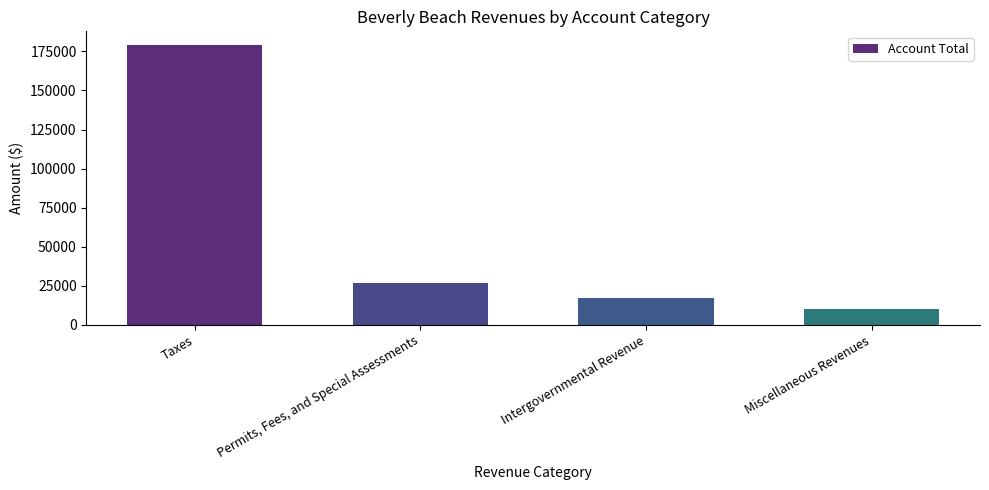

What is the label of the 2nd bar from the left?

Permits, Fees, and Special Assessments